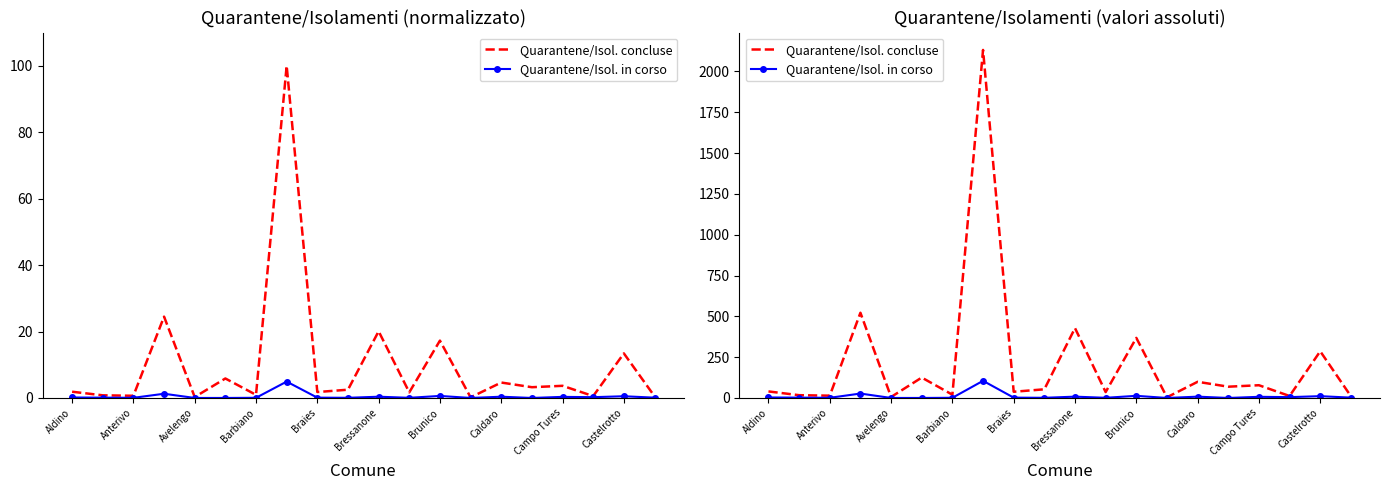

True or false: Quarantene/Isol. in corso and Quarantene/Isol. concluse cross at least once.

False